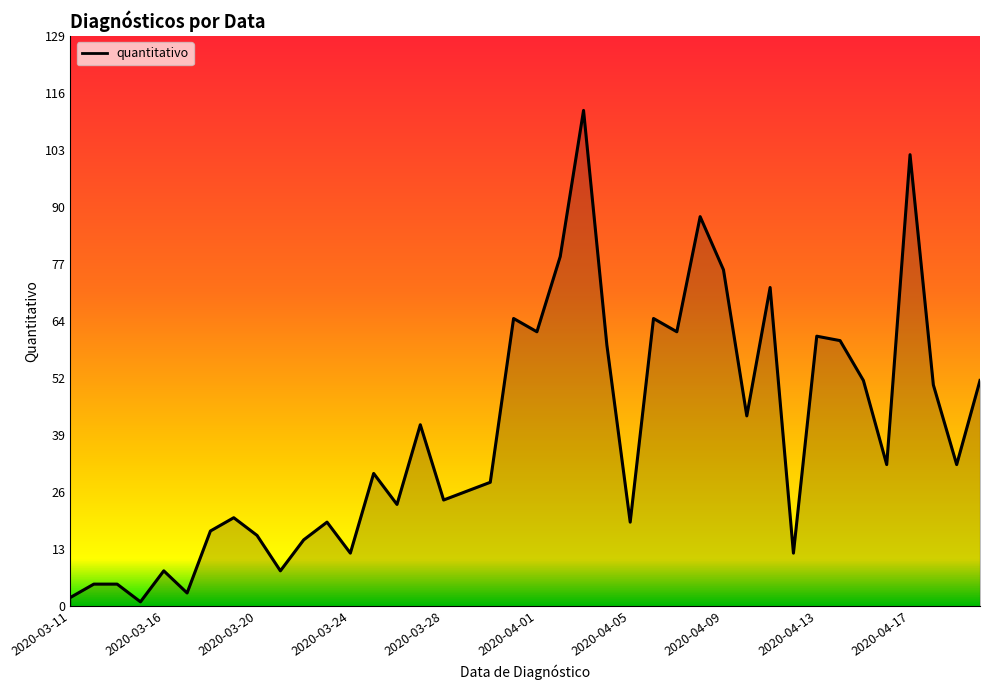

What is the greatest value displayed?

112